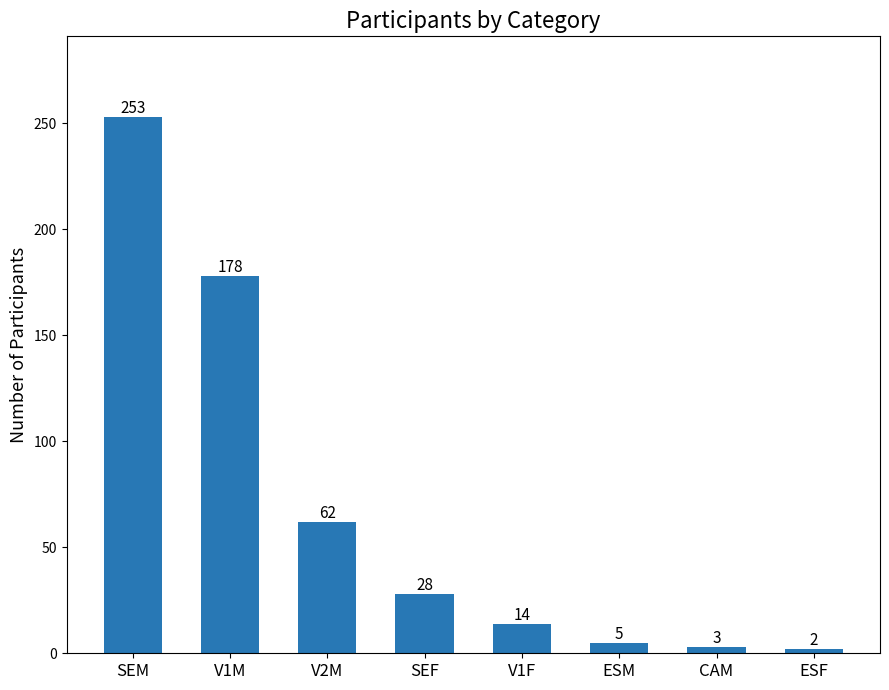

Is it true that the value at V1F is 25?

False